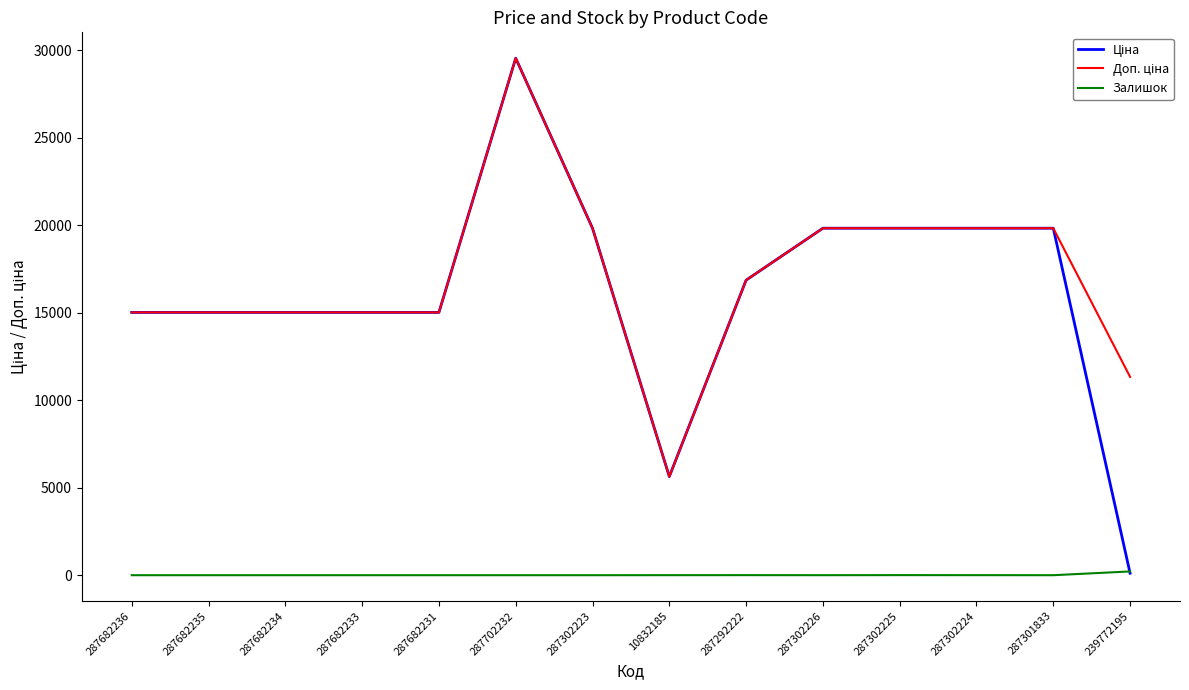

What is the difference between the highest and lowest values at 287682236?

15019.2